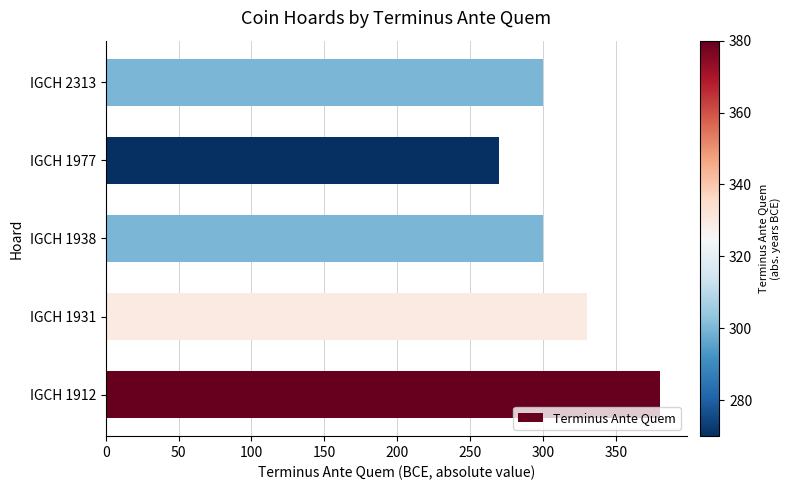

At which label is the value closest to 325?

IGCH 1931